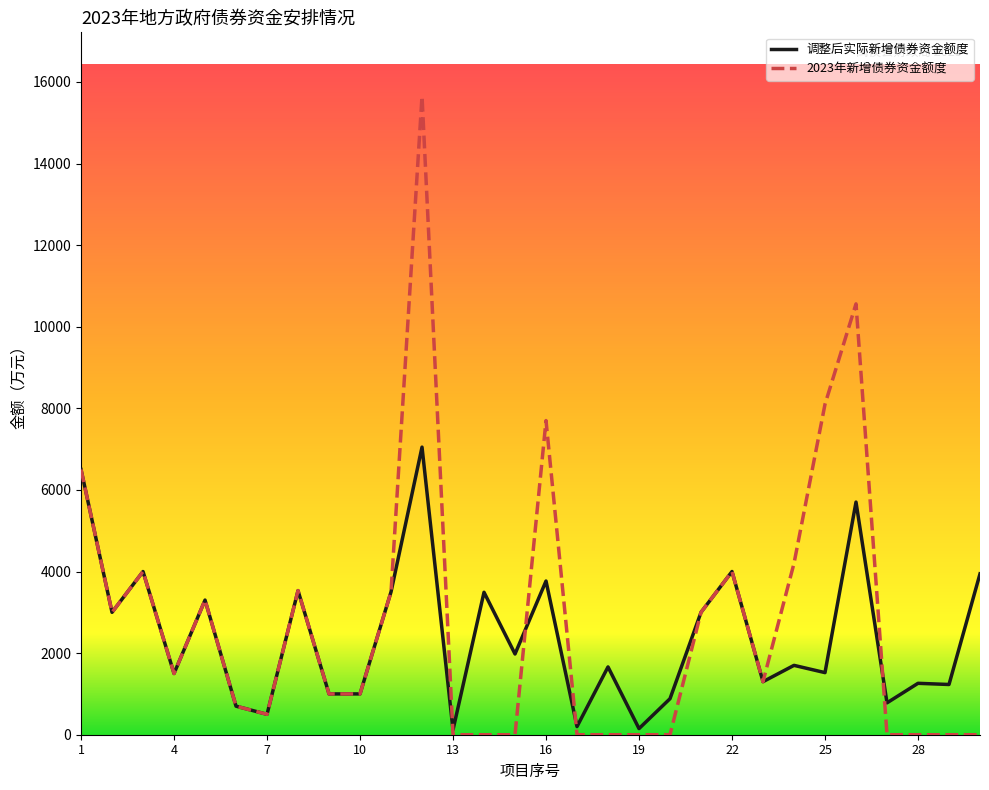

Which series has the widest spread of values?

2023年新增债券资金额度